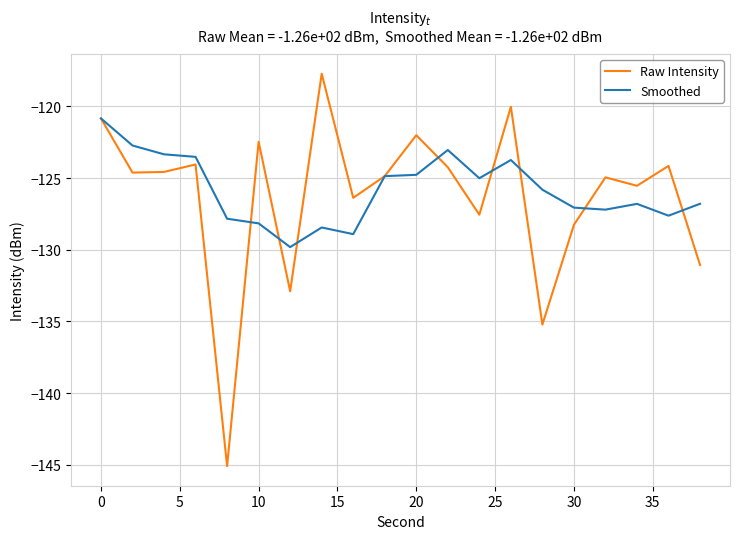

List the series in order of their peak value, lowest first.

Smoothed, Raw Intensity